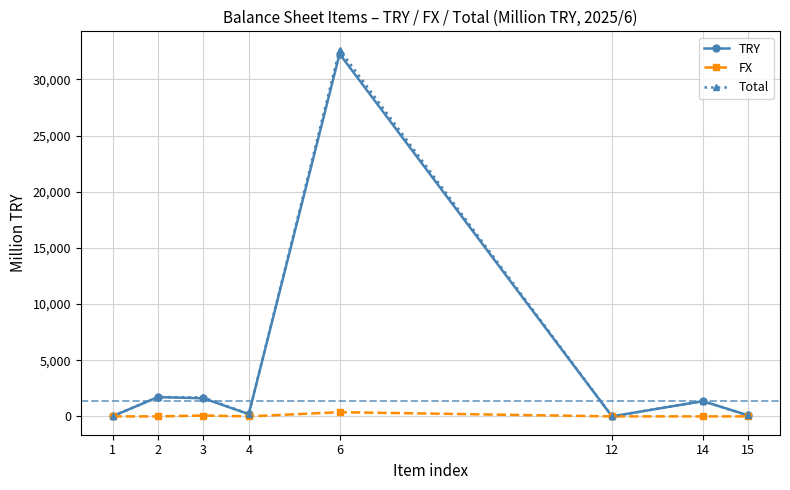

At which category is the sum across all series the highest?

6